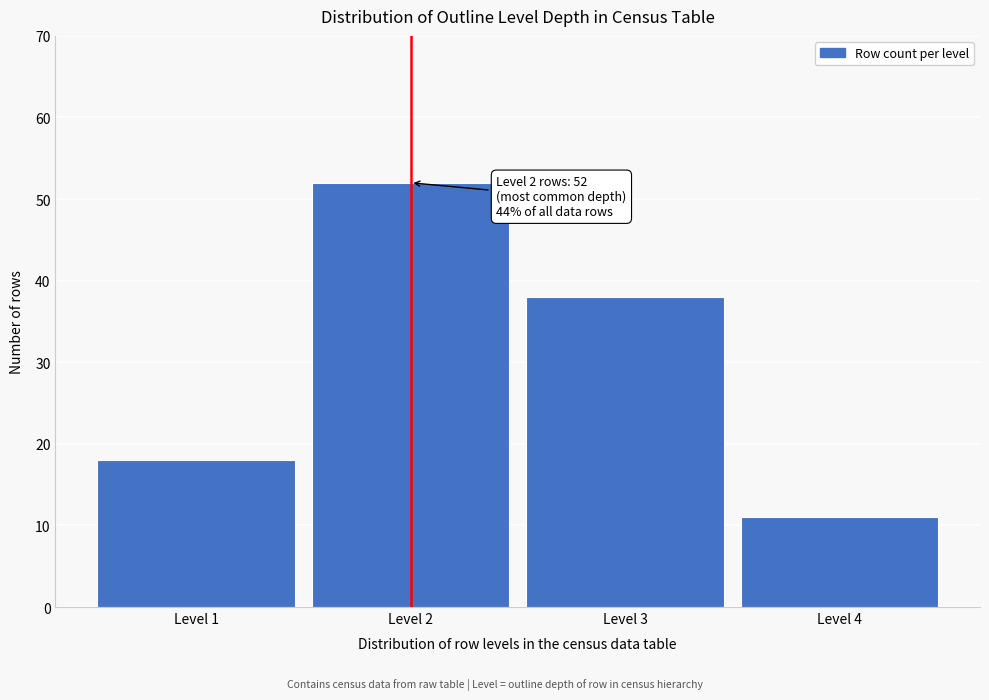

Reading left to right, what are all the values shown in this chart?

Level 1=18	Level 2=52	Level 3=38	Level 4=11